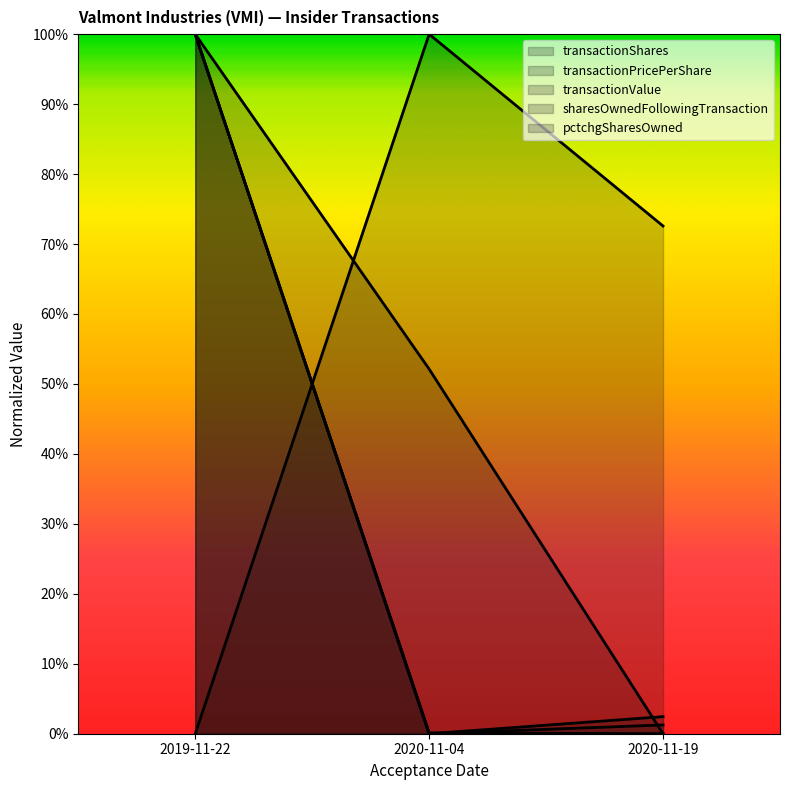

At how many categories does at least one series exceed 0?

3